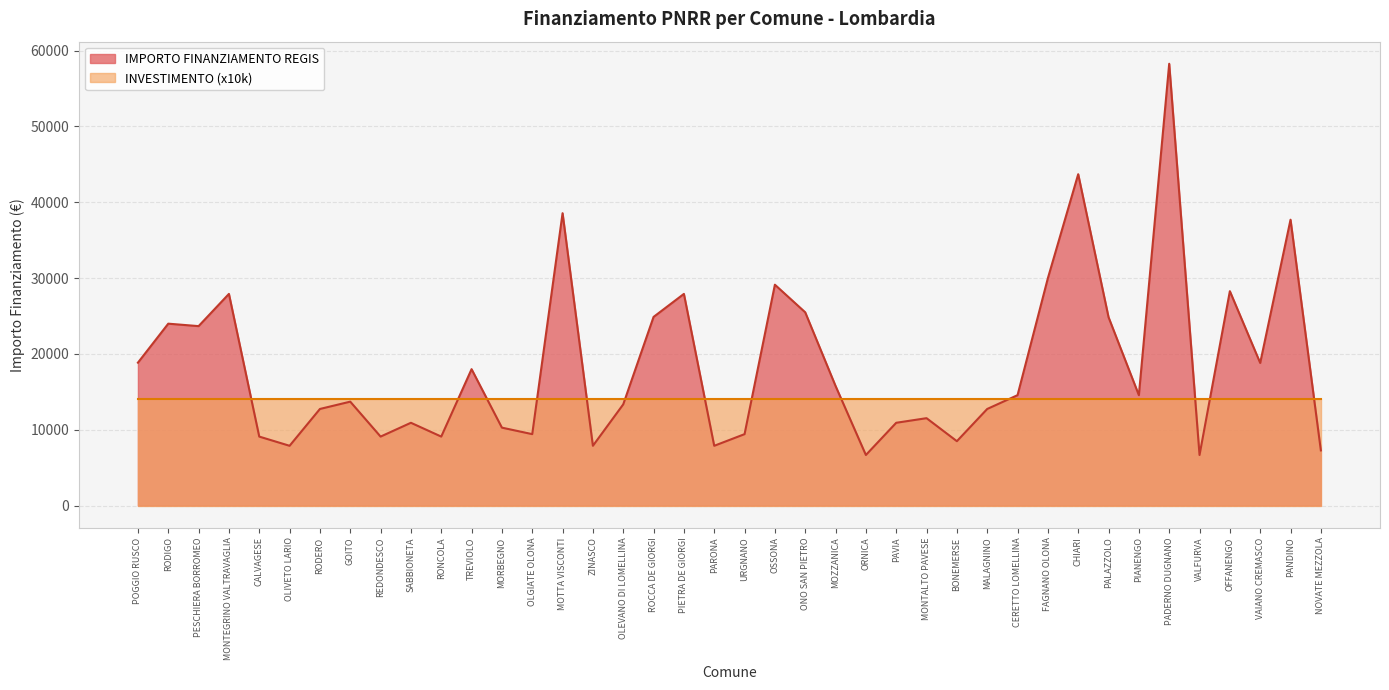

True or false: there are more than 1 points higher than both neighbors.

True